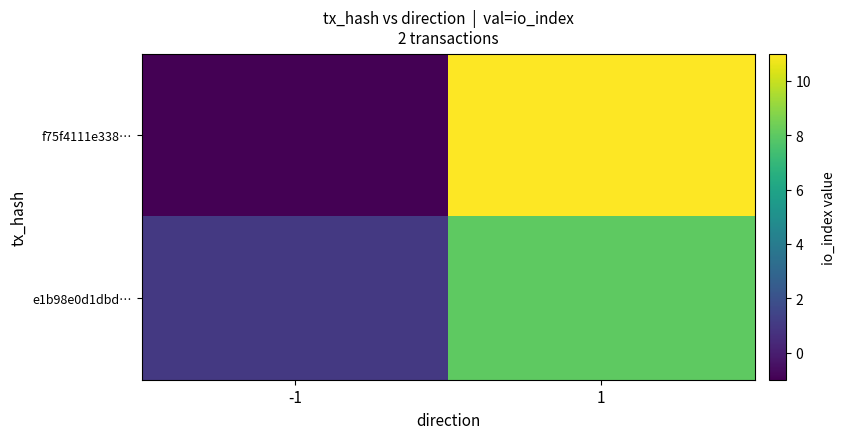

List the series in order of their peak value, lowest first.

e1b98e0d1dbd…, f75f4111e338…